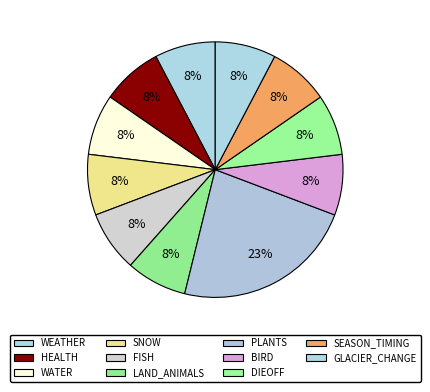

How many slices are in this pie chart?

11